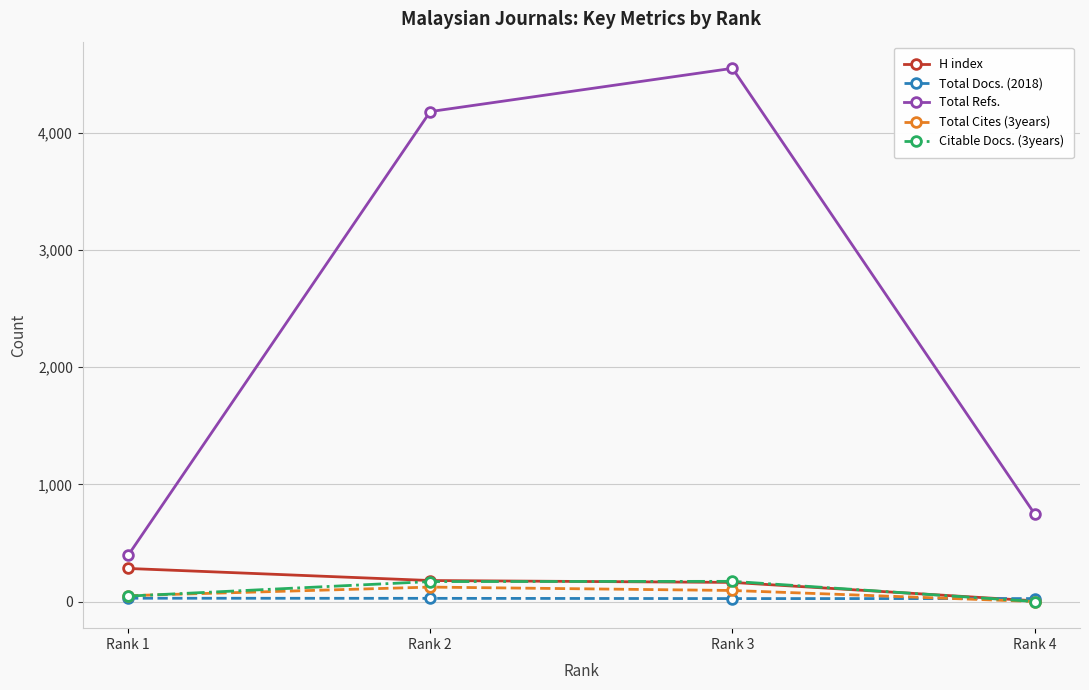

The value of Total Cites (3years) at Rank 2 is 123. True or false?

True